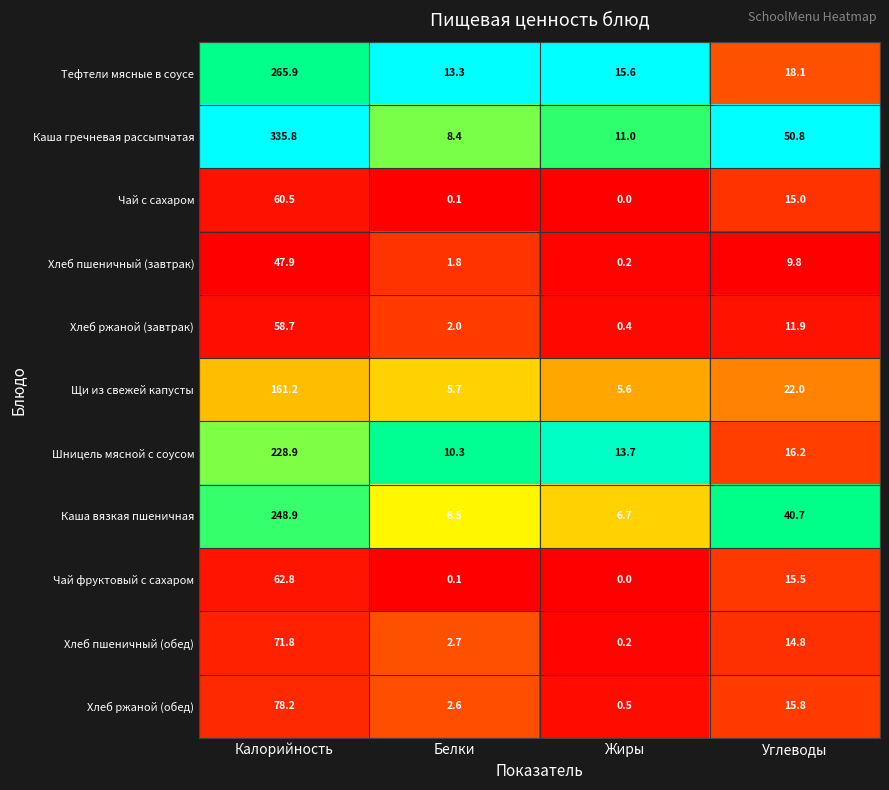

At which label does Хлеб пшеничный (завтрак) first exceed 9?

Калорийность